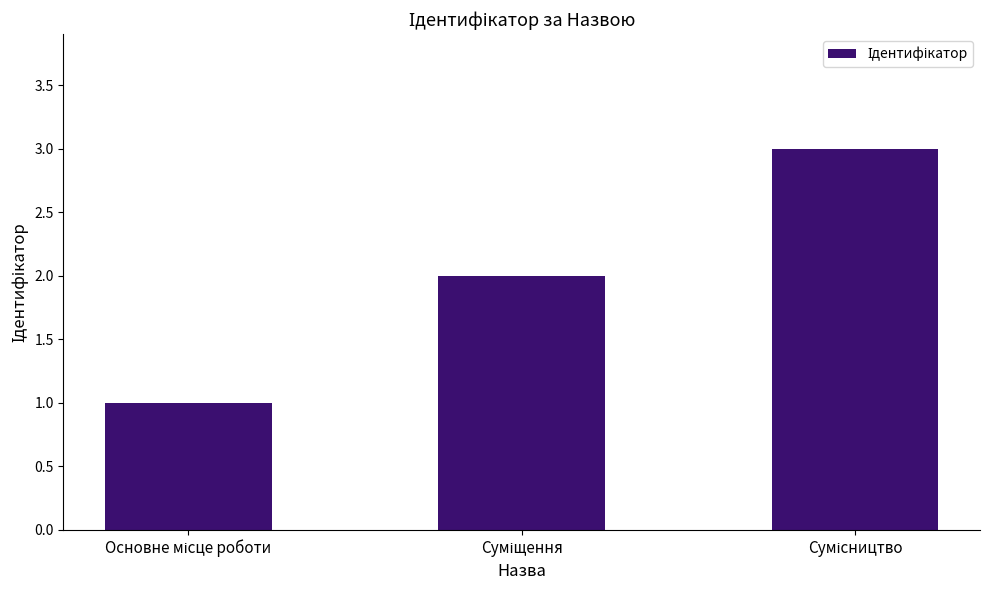

What is the greatest value displayed?

3